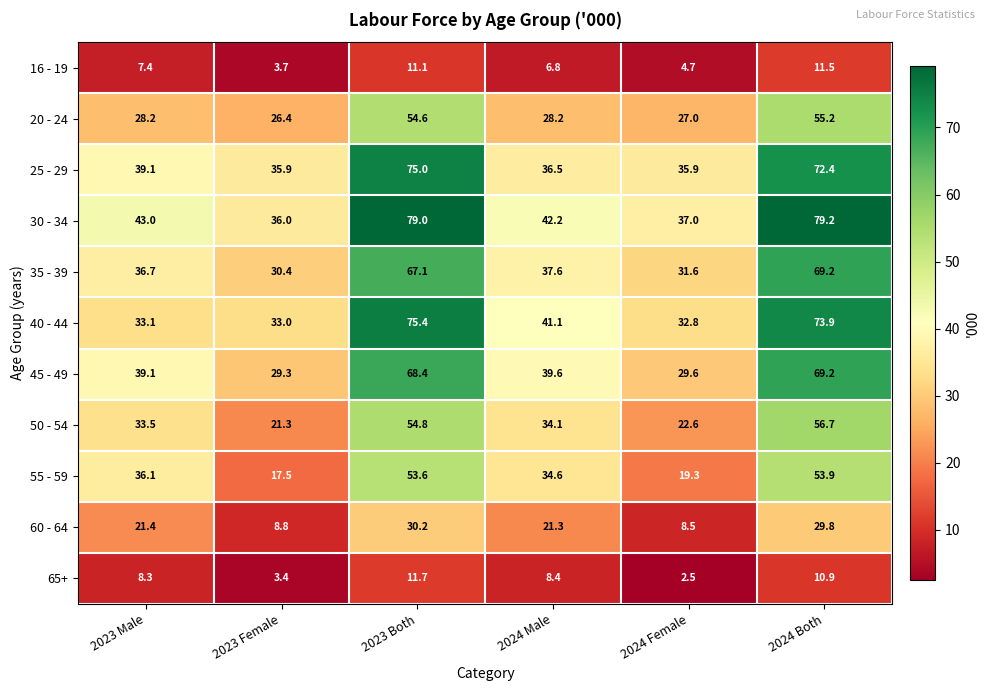

Which series has the largest total across all categories?

30 - 34